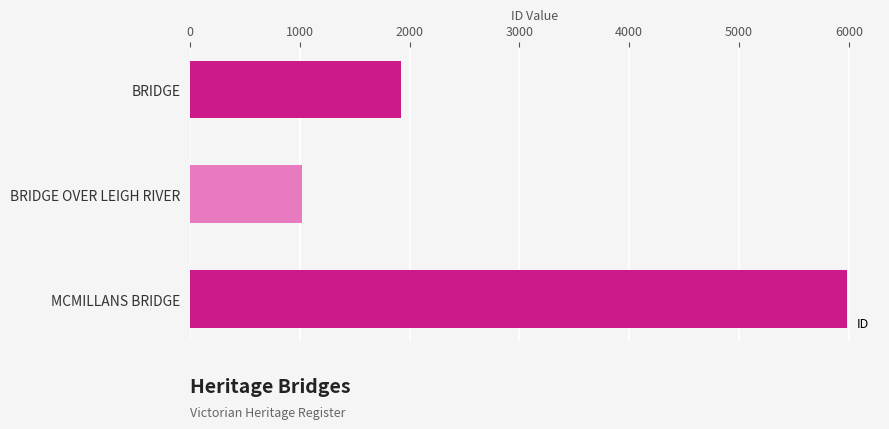

Reading bottom to top, transcribe all the data shown in this chart.

MCMILLANS BRIDGE=5985	BRIDGE OVER LEIGH RIVER=1021	BRIDGE=1920